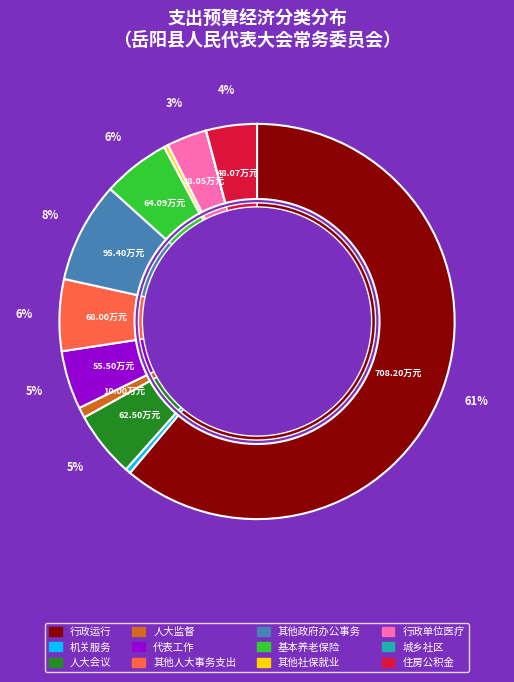

Does 其他社会保障和就业支出 account for over 50% of the chart?

No